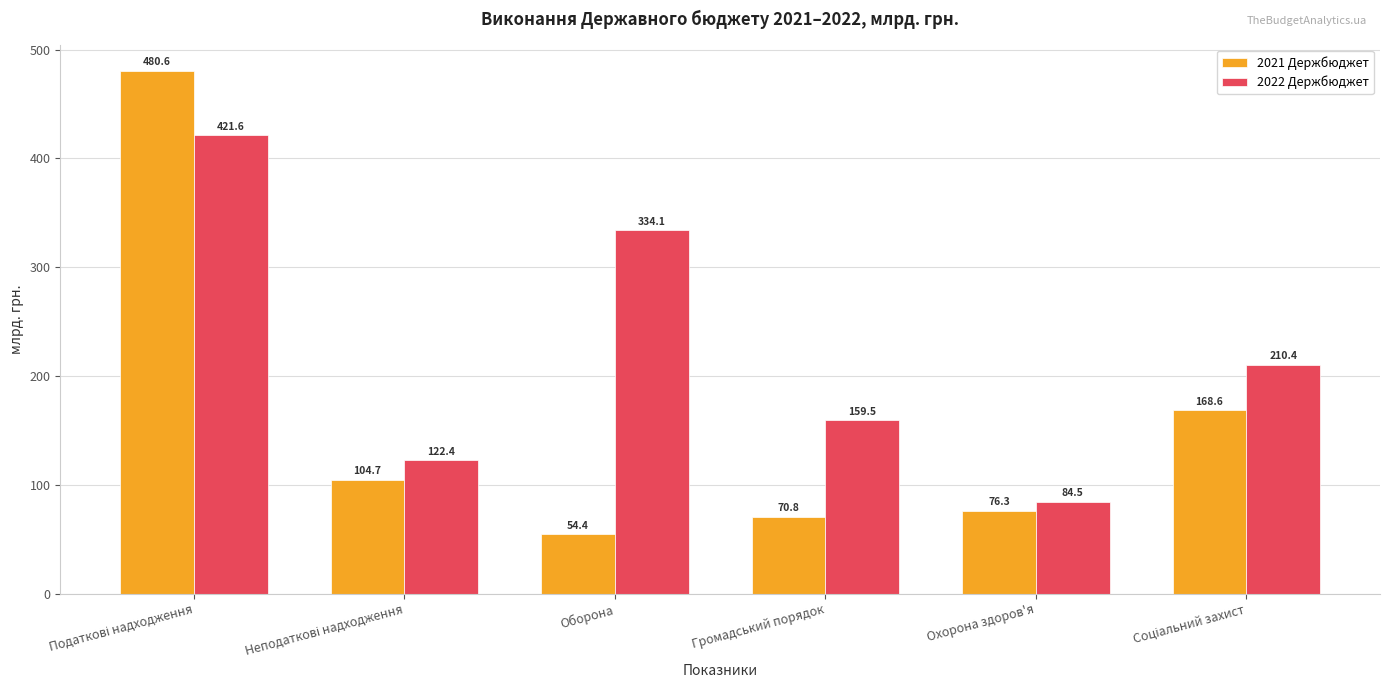

How many data points in 2022 Держбюджет are less than 210?

3